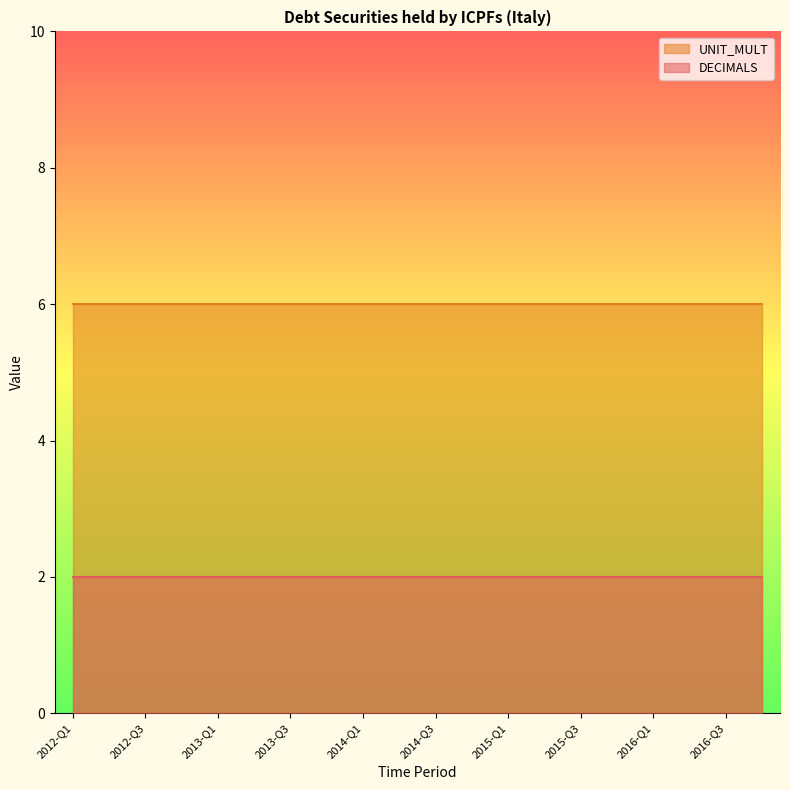

Reading left to right, what are all the values shown in this chart?

DECIMALS: 2012-Q1=2	2012-Q2=2	2012-Q3=2	2012-Q4=2	2013-Q1=2	2013-Q2=2	2013-Q3=2	2013-Q4=2	2014-Q1=2	2014-Q2=2	2014-Q3=2	2014-Q4=2	2015-Q1=2	2015-Q2=2	2015-Q3=2	2015-Q4=2	2016-Q1=2	2016-Q2=2	2016-Q3=2	2016-Q4=2
UNIT_MULT: 2012-Q1=6	2012-Q2=6	2012-Q3=6	2012-Q4=6	2013-Q1=6	2013-Q2=6	2013-Q3=6	2013-Q4=6	2014-Q1=6	2014-Q2=6	2014-Q3=6	2014-Q4=6	2015-Q1=6	2015-Q2=6	2015-Q3=6	2015-Q4=6	2016-Q1=6	2016-Q2=6	2016-Q3=6	2016-Q4=6